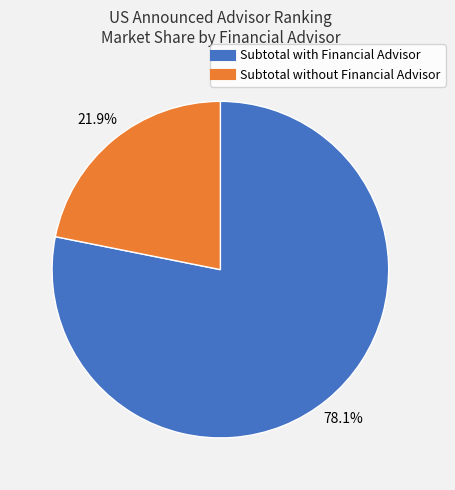

How much of the chart is everything except Subtotal with Financial Advisor?

21.9%